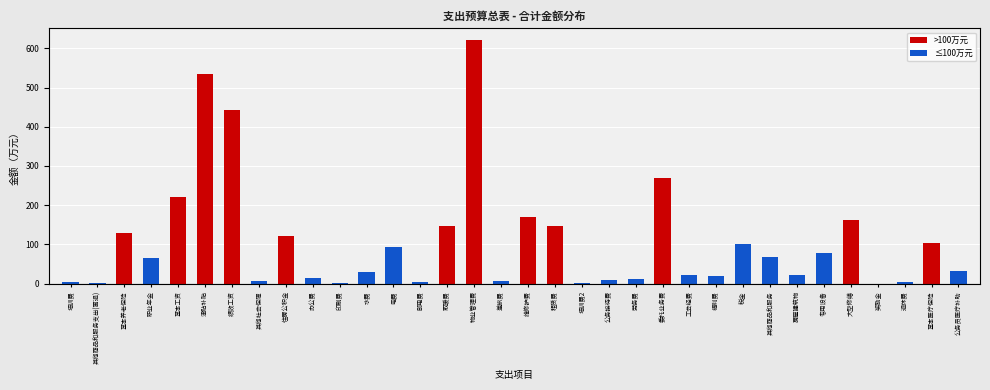

What is the sum of all values?

3657.0